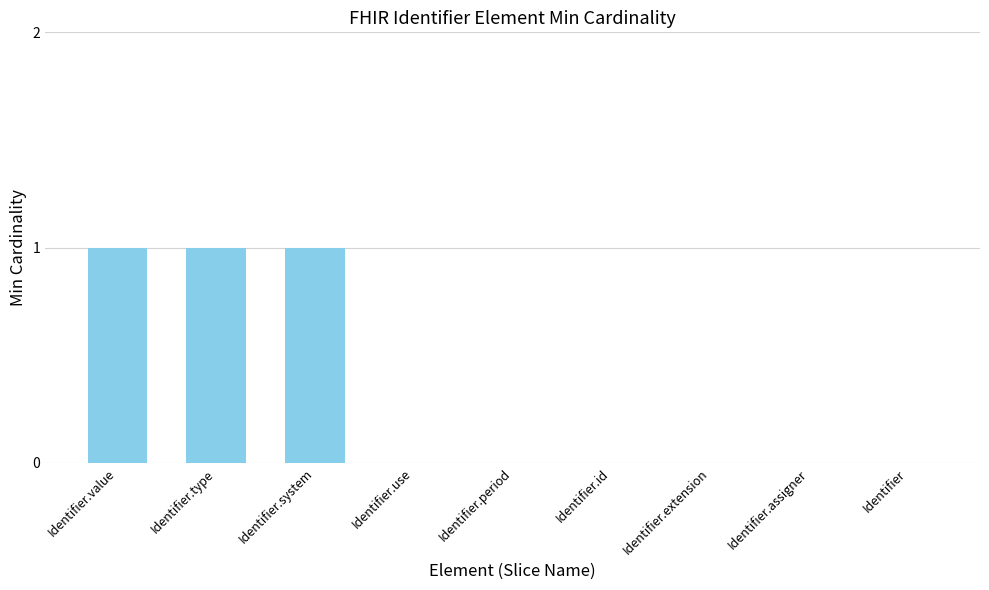

Is it true that the value at Identifier.system is 1?

True